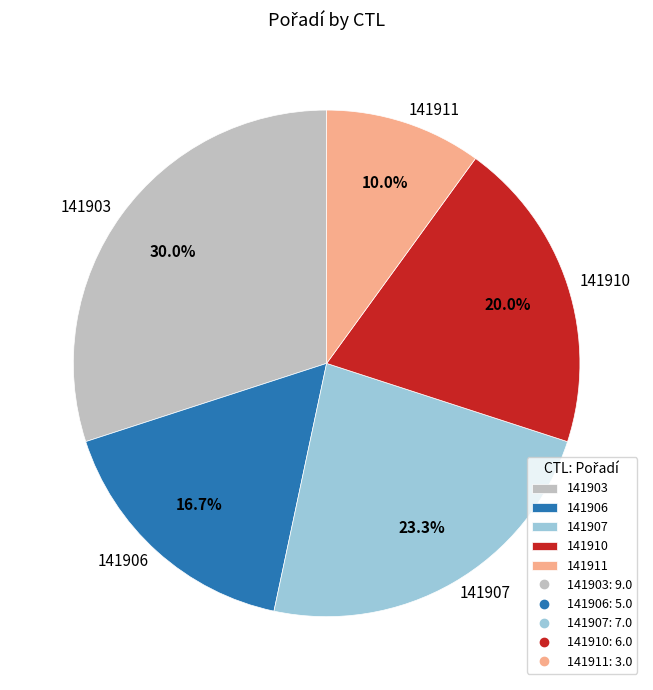

To the nearest percent, what is the difference between the 141906 and 141907 slice percentages?

7%